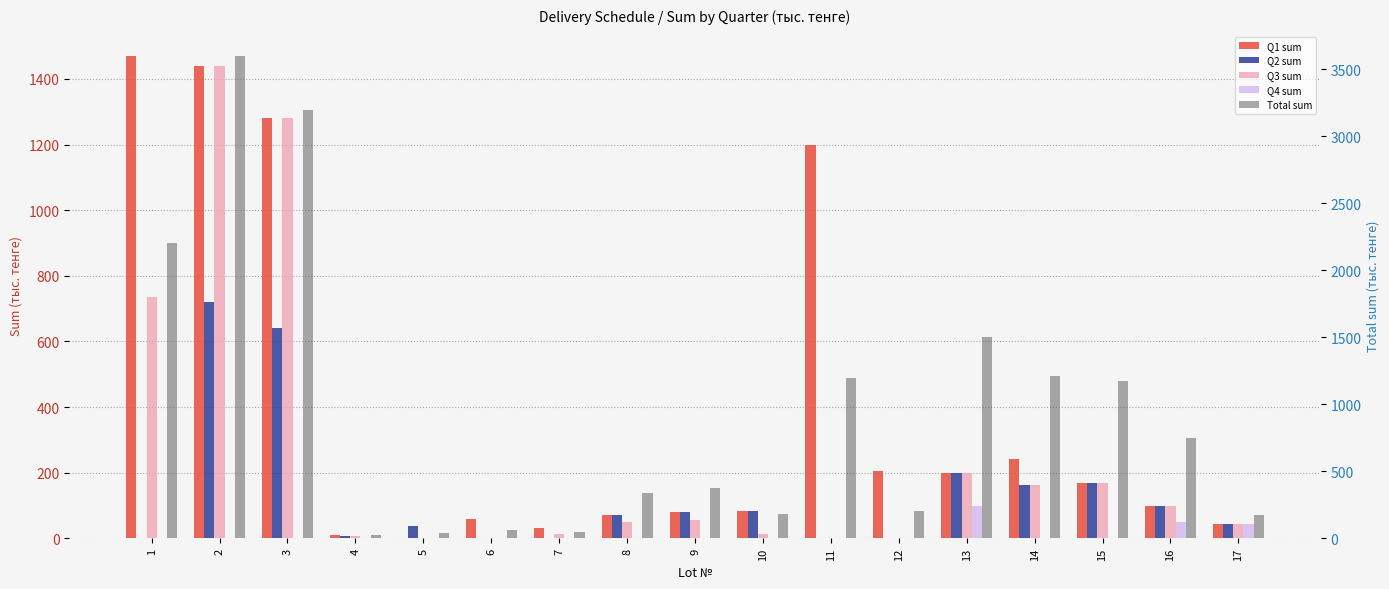

What is the average value of the Q2 sum series?

136.0